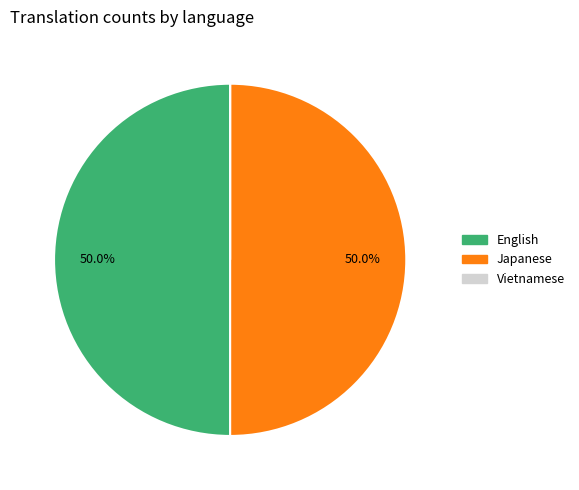

To the nearest percent, what portion does Japanese represent?

50%